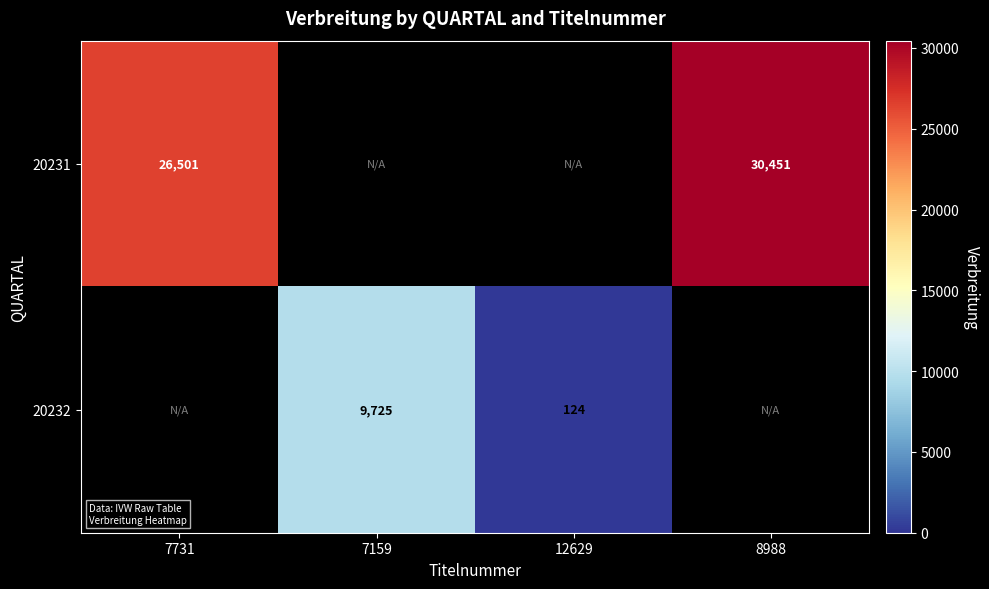

The value of 20232 at 7159 is 2095.2. True or false?

False